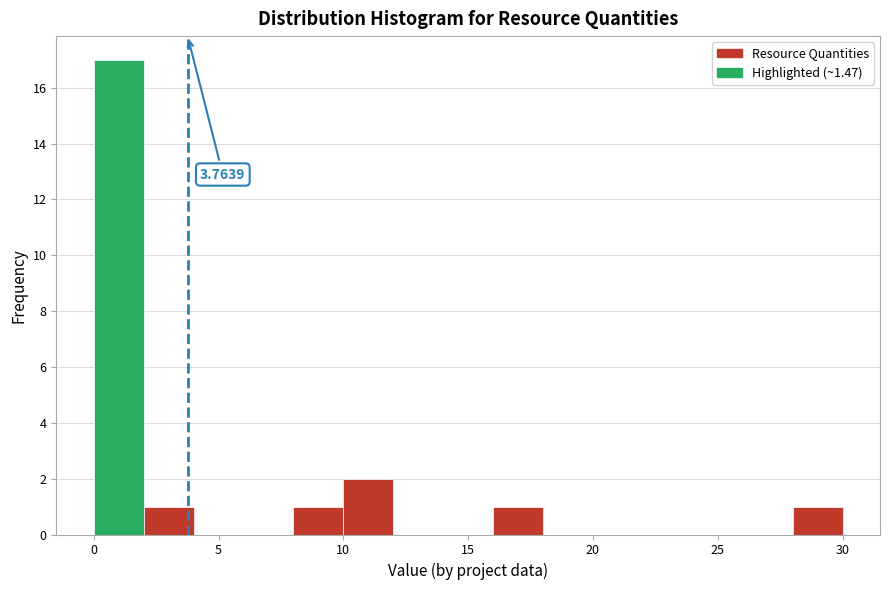

Around what value on the x-axis is the tallest bar? Give the approximate position of its centre, as read against the axis.

1.0